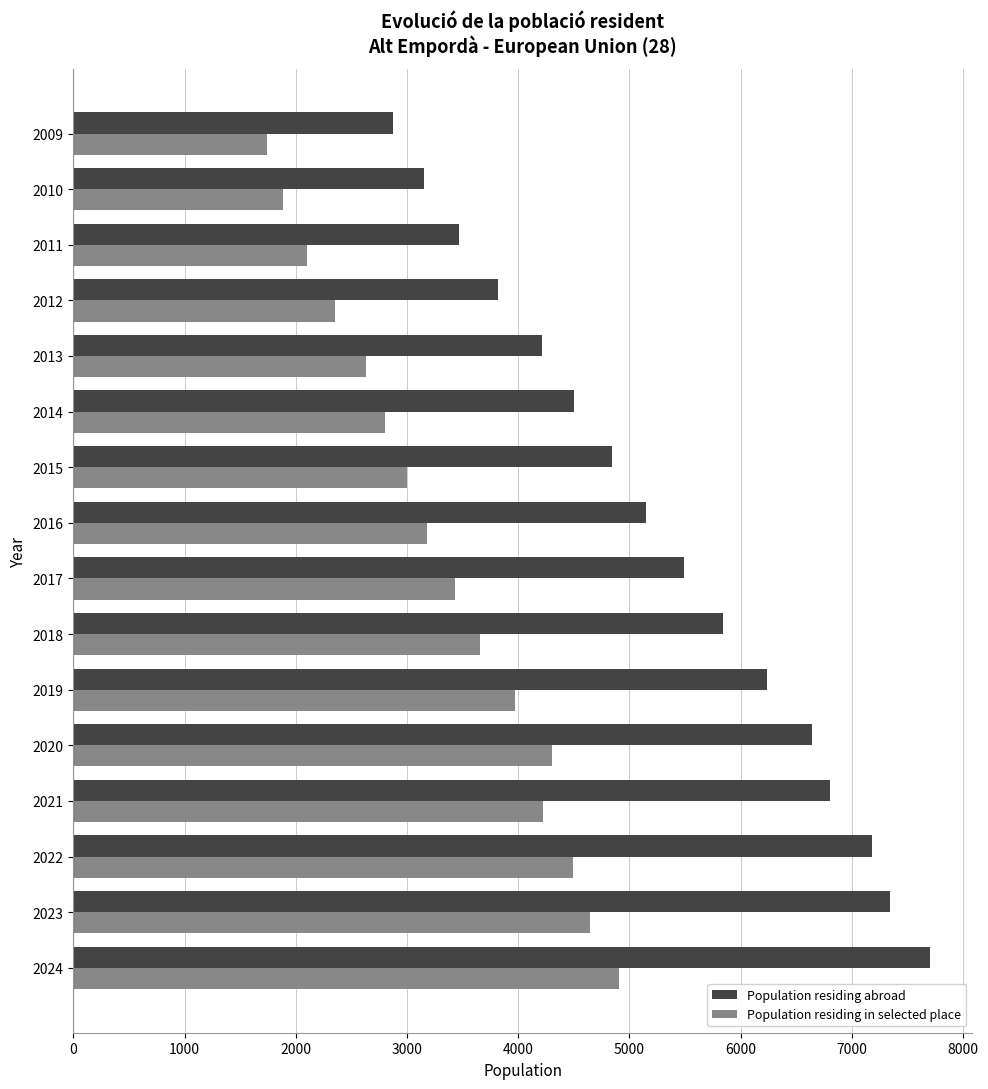

List the series in order of their peak value, highest first.

Population residing abroad, Population residing in selected place